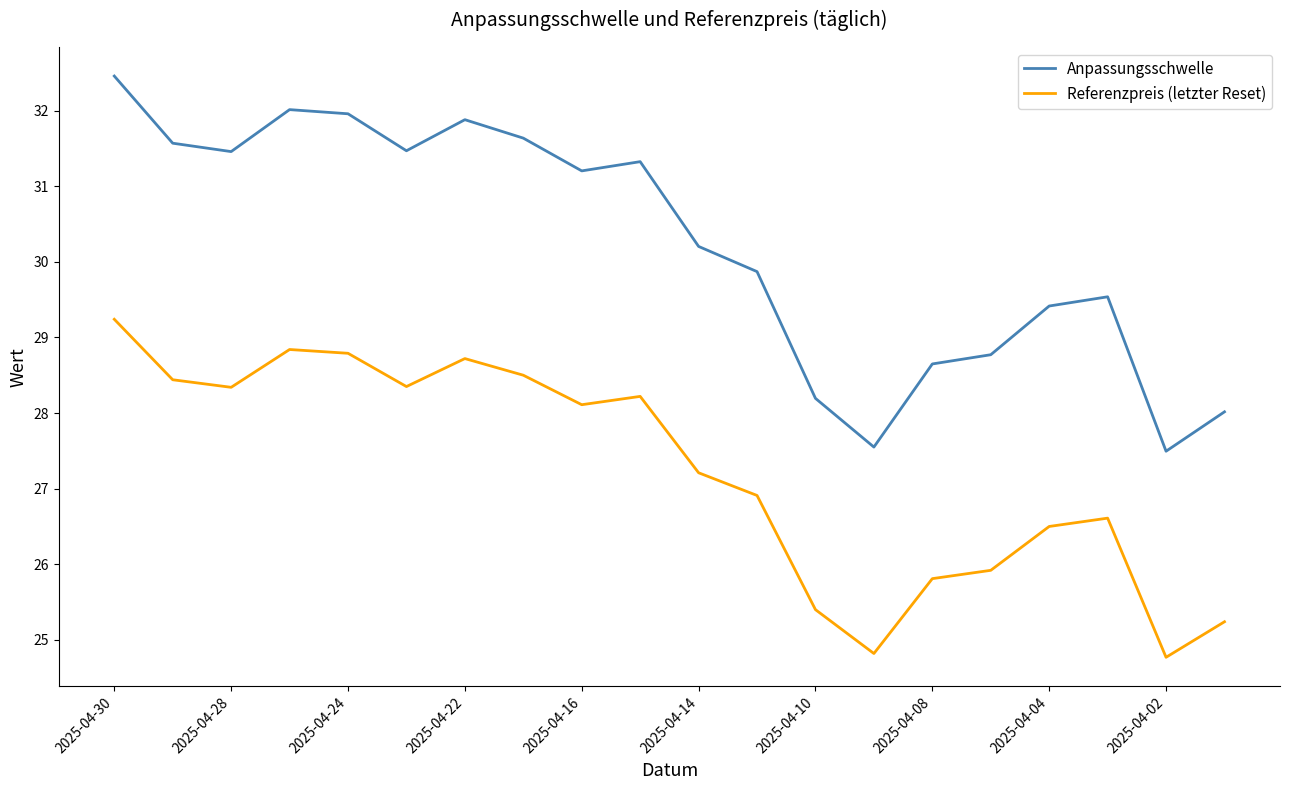

True or false: Referenzpreis (letzter Reset) and Anpassungsschwelle cross at least once.

False